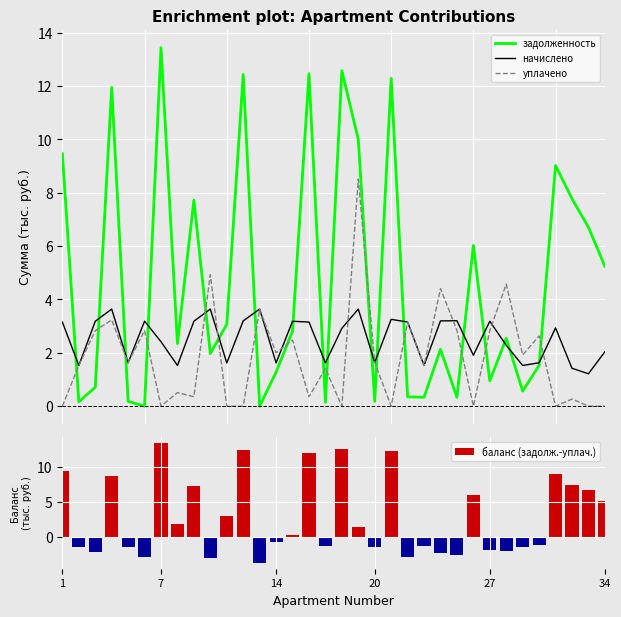

True or false: уплачено and задолженность intersect in this chart.

True